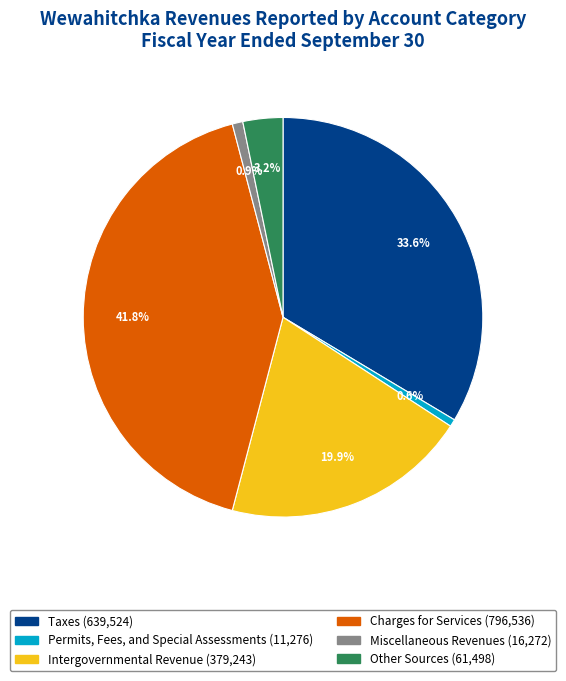

Which slice is the largest?

Charges for Services